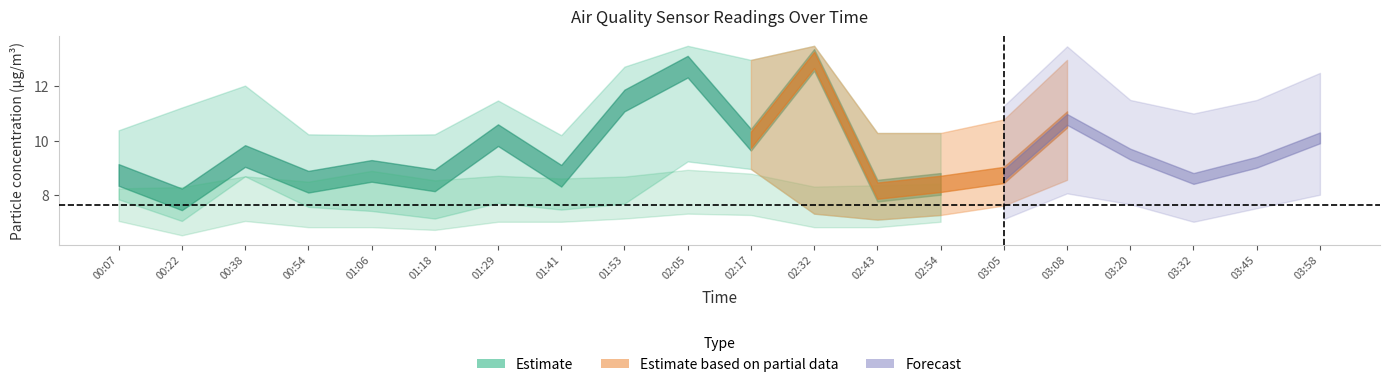

Where does the SDS_P1_hi series first go above 11?

00:22